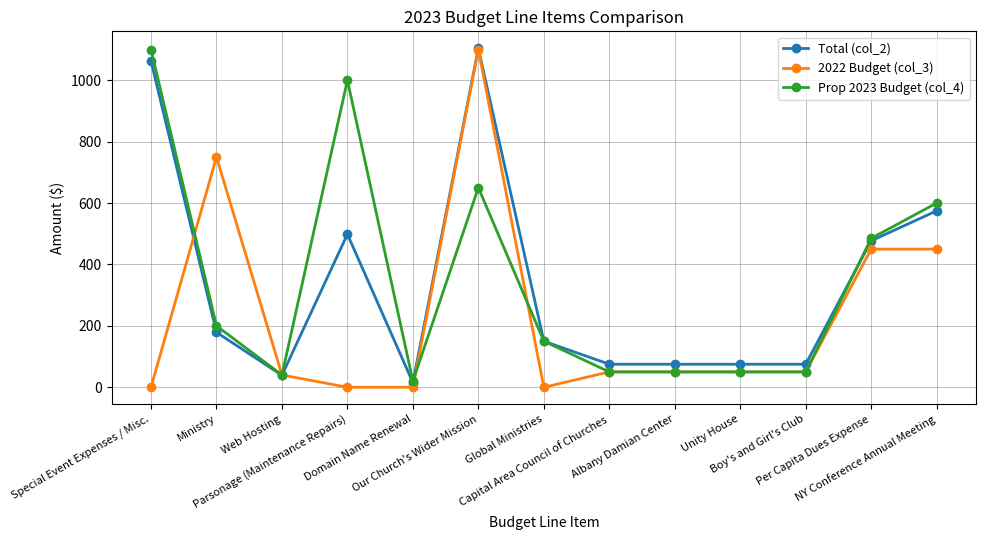

What is the highest value of the Total (col_2) series?

1104.0